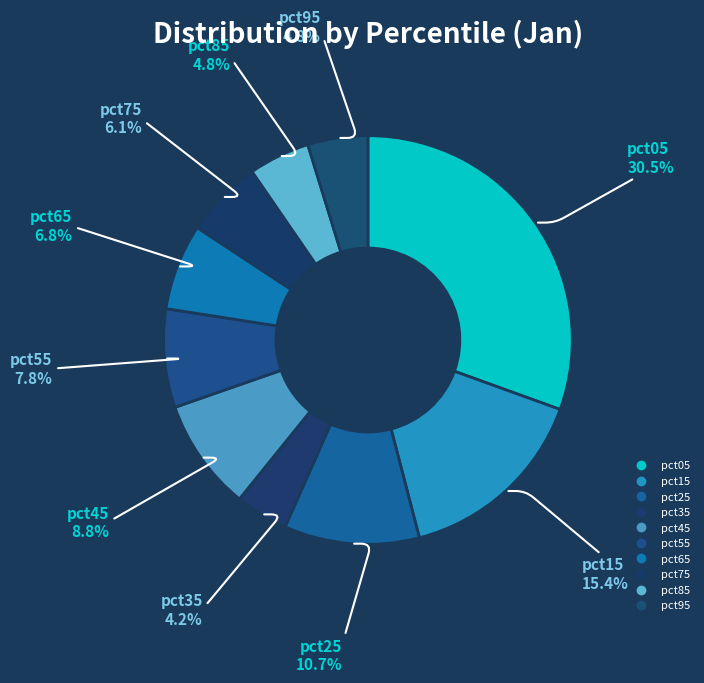

Count the number of slices in the pie.

10